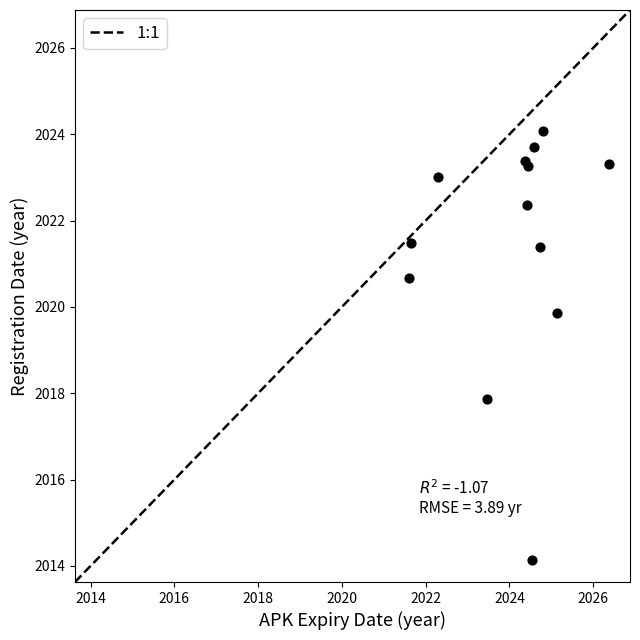

What Y value in the scatter plot is closest to 2019?

2019.9